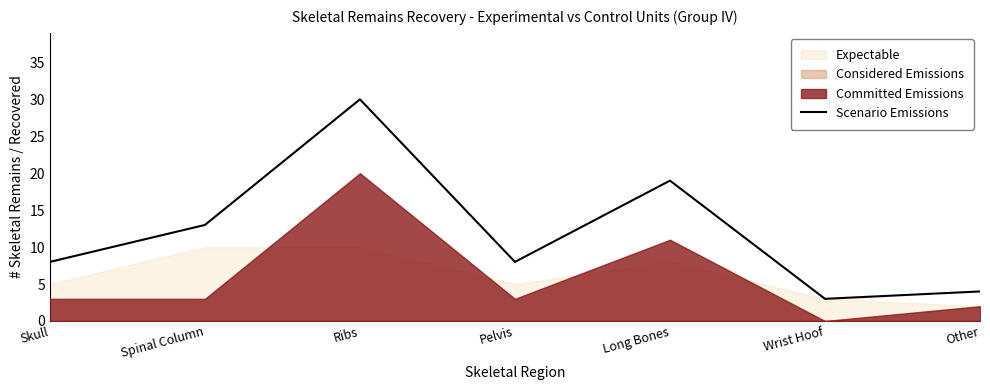

The value of Scenario Emissions at Other is 6. True or false?

False